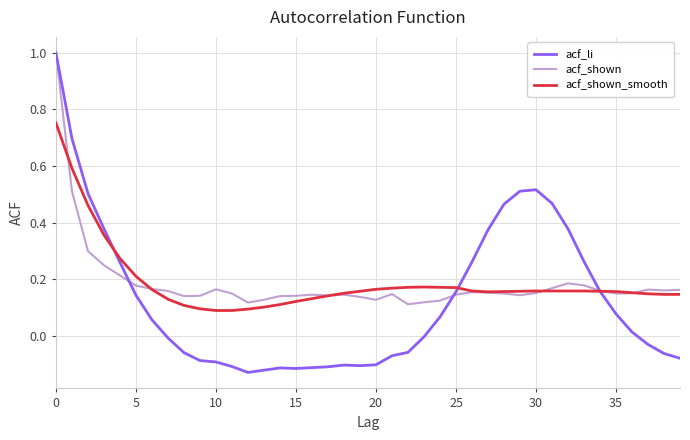

Which series has the largest range (max minus min)?

acf_li